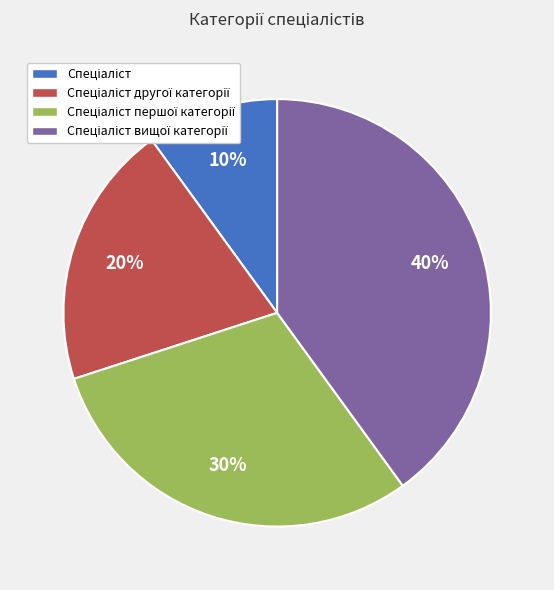

To the nearest percent, what is the difference between the largest and smallest slice percentages?

30%